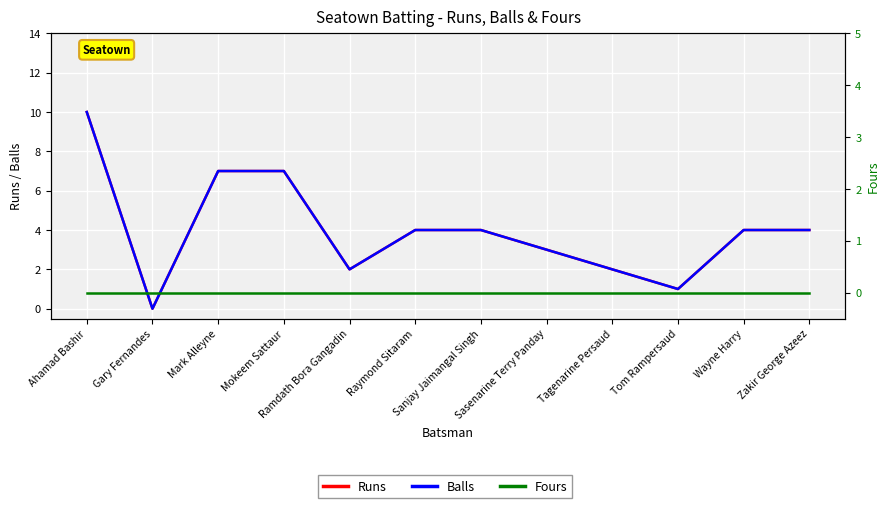

Which label corresponds to the smallest value in the chart?

Gary Fernandes